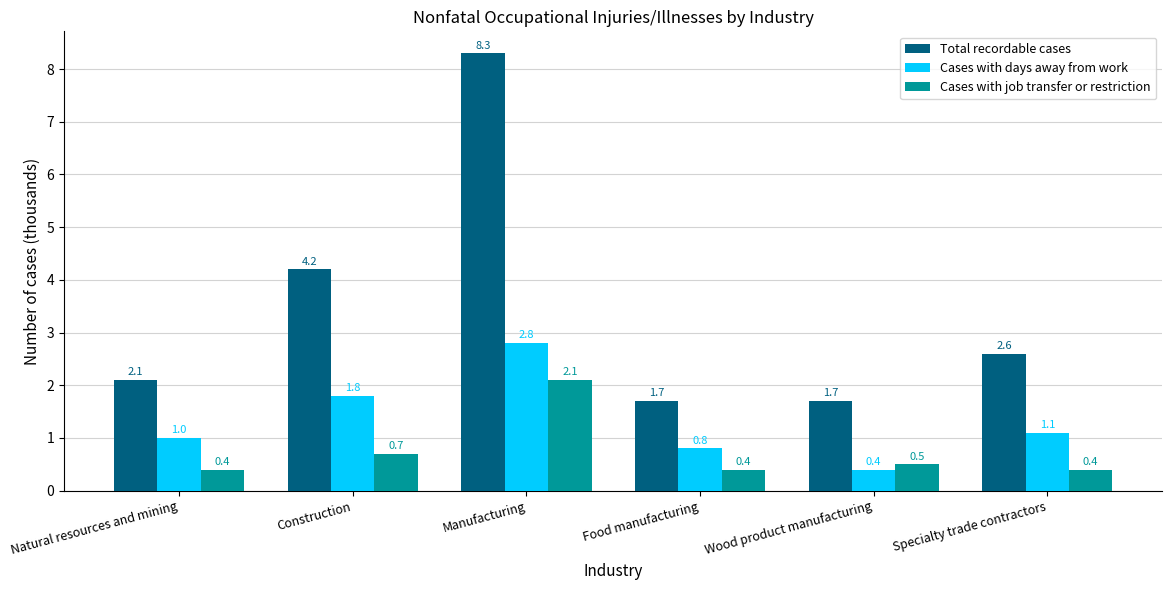

What is the highest value of the Cases with job transfer or restriction series?

2.1